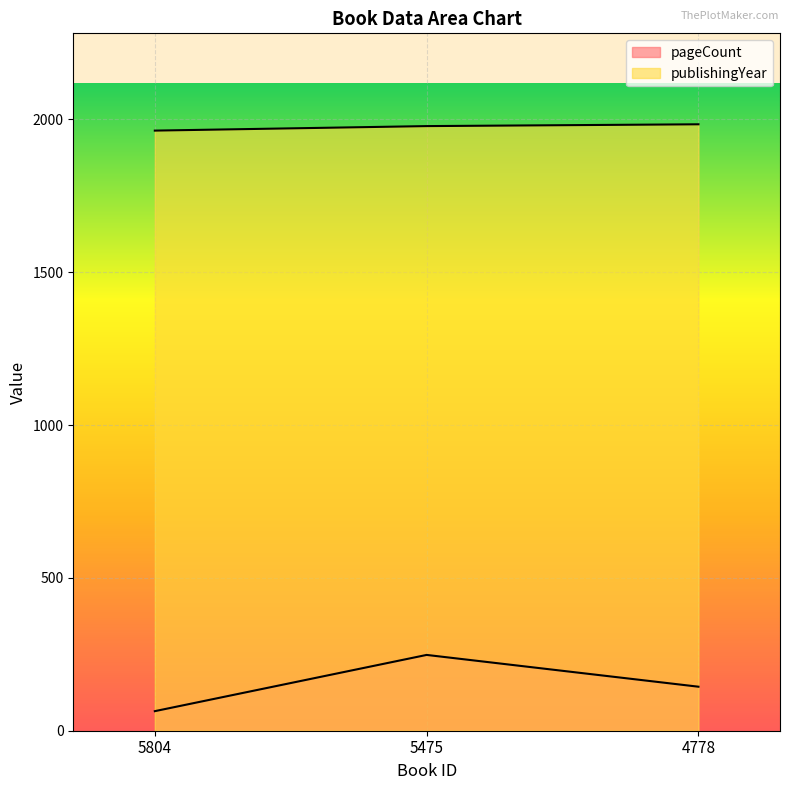

Where is pageCount nearest to the value 156?

4778